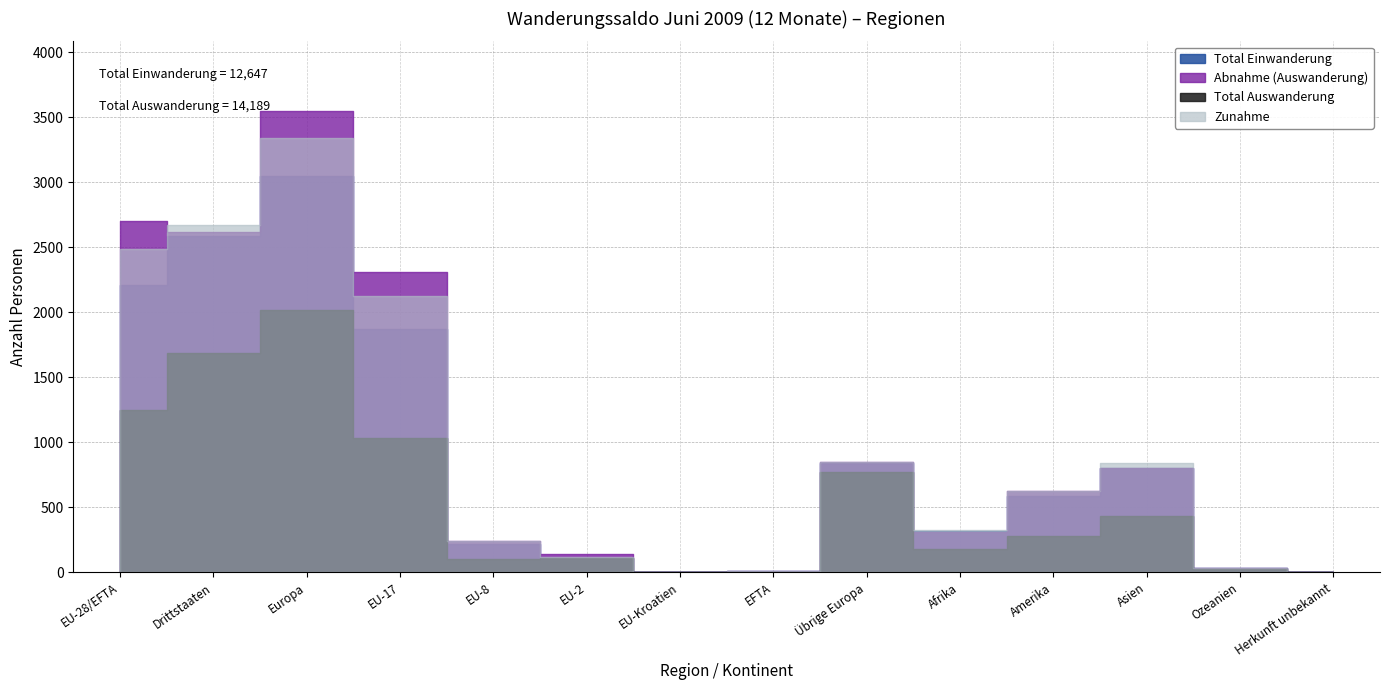

What is the difference between the second highest and second lowest values in the Abnahme series?

2699